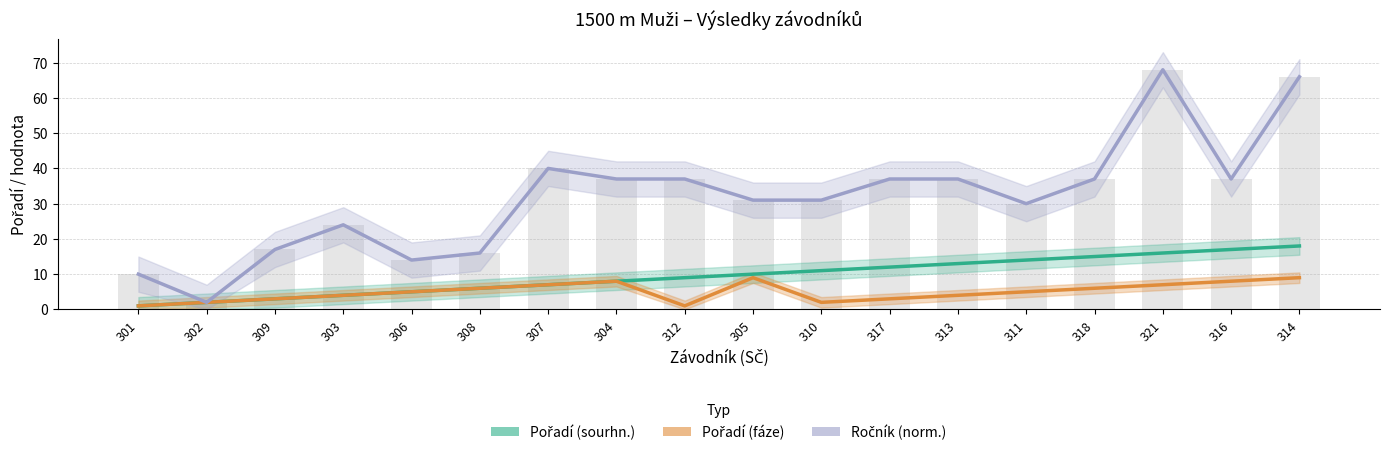

At which category is the sum across all series the highest?

314